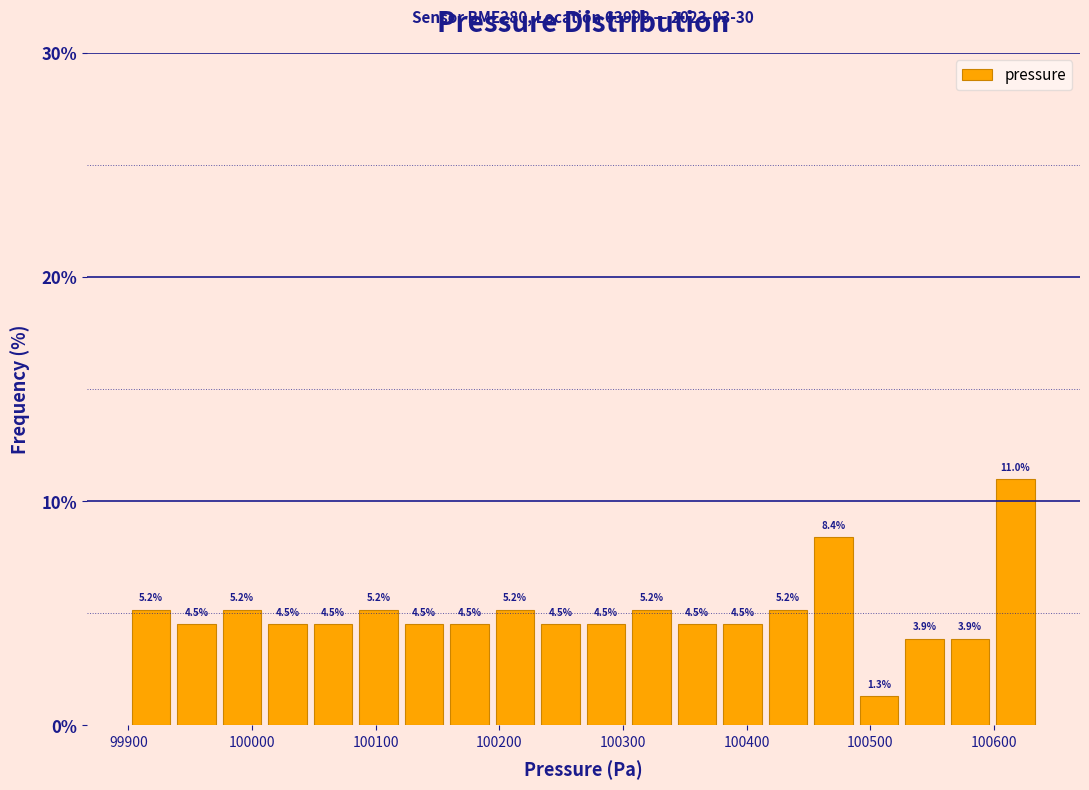

Around what value on the x-axis is the tallest bar? Give the approximate position of its centre, as read against the axis.

100620